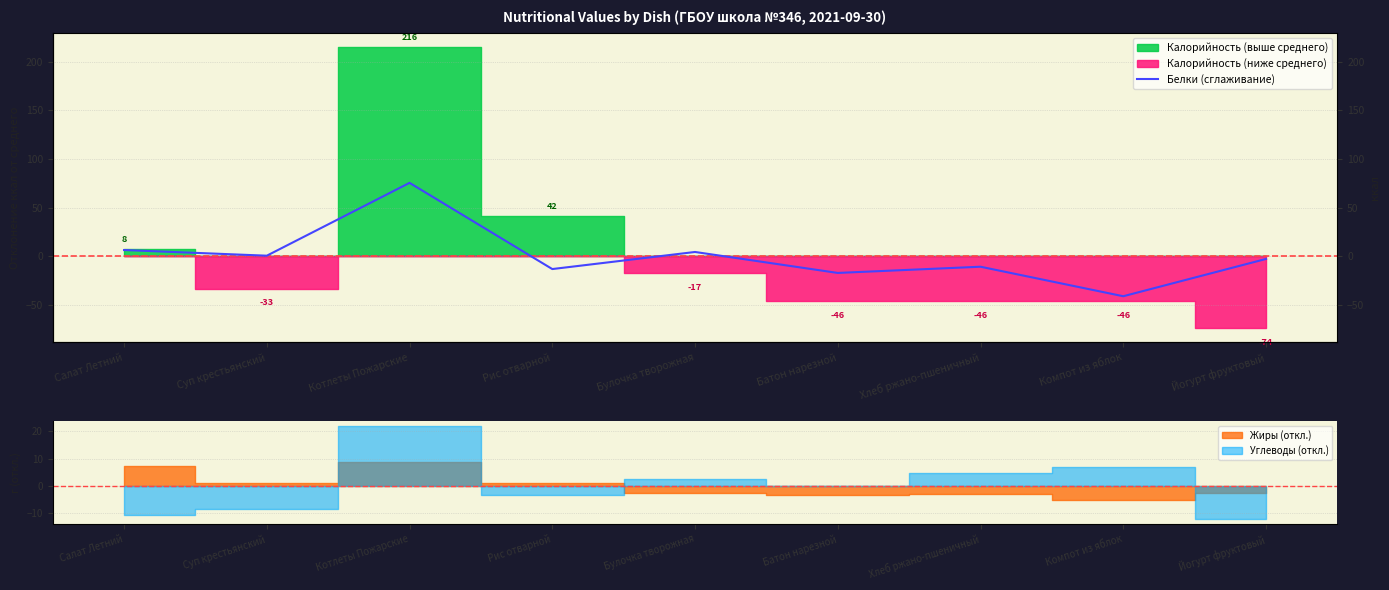

Reading right to left, extract all data points from this chart.

Йогурт фруктовый=-3.0	Компот из яблок=-41.4	Хлеб ржано-пшеничный=-11.0	Батон нарезной=-17.4	Булочка творожная=4.2	Рис отварной=-13.4	Котлеты Пожарские=75.4	Суп крестьянский=0.4	Салат Летний=6.2